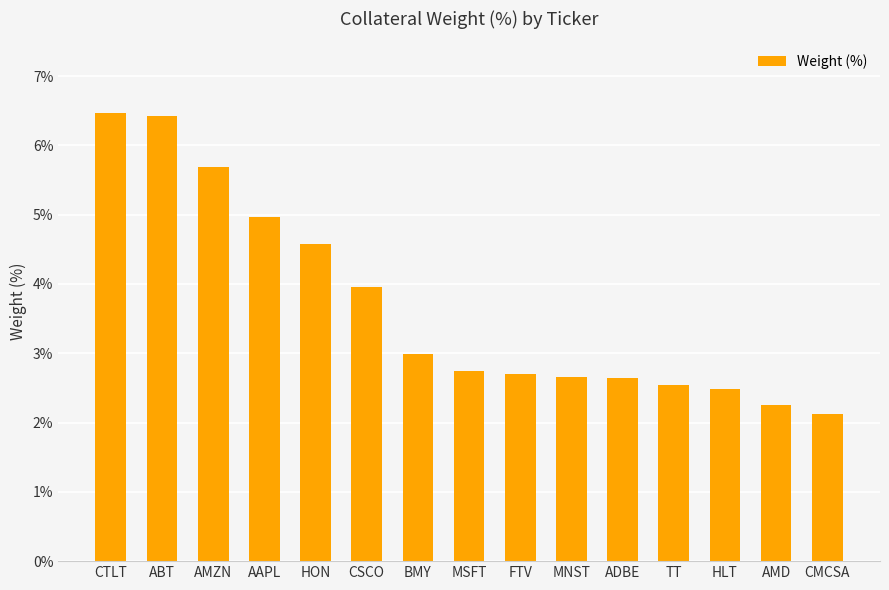

What is the maximum value shown in the chart?

6.5